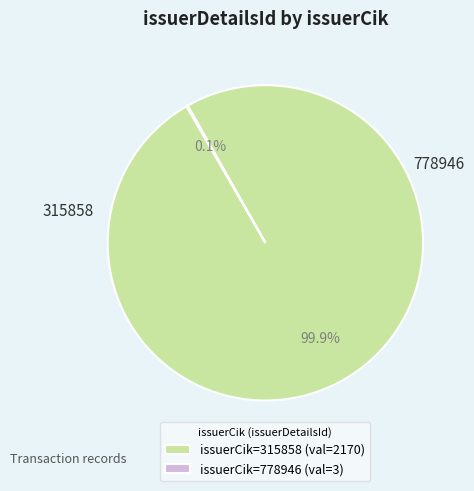

Which slice represents more than half of the pie?

issuerCik=315858 (val=2170)